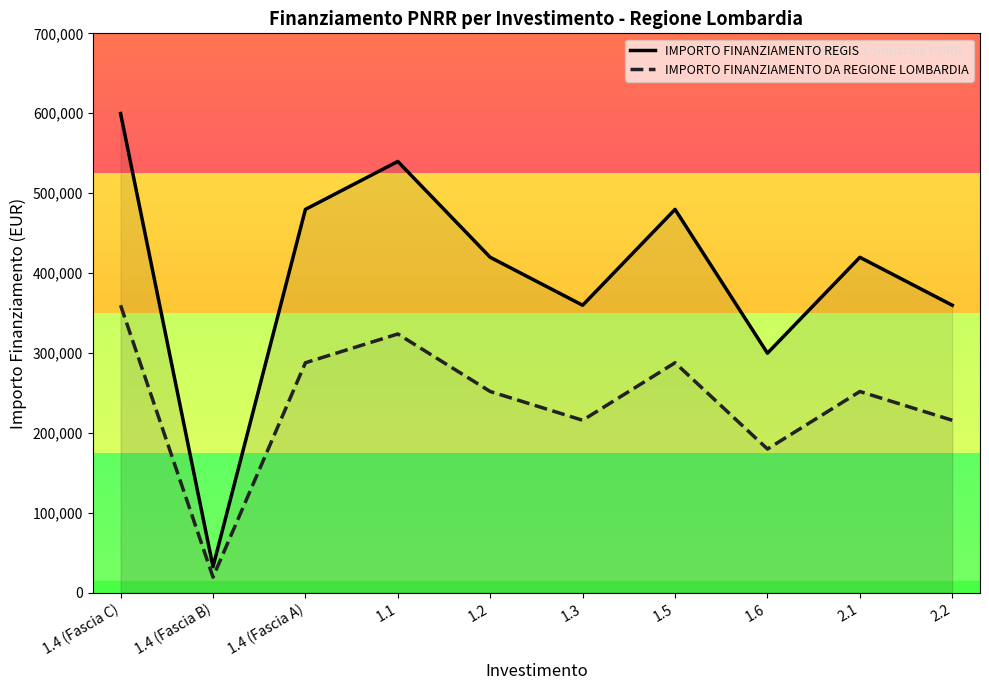

What value does the IMPORTO FINANZIAMENTO REGIS series have at 1.4 (Fascia C)?

599660.0